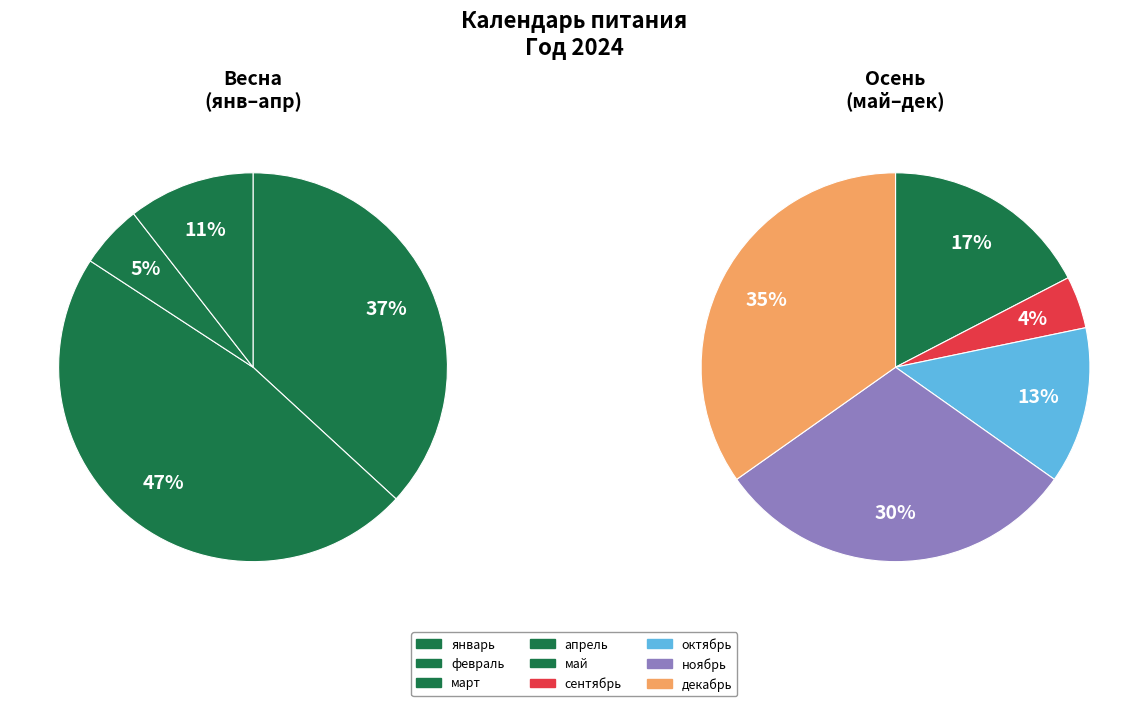

Which category has the biggest portion of the pie?

февраль